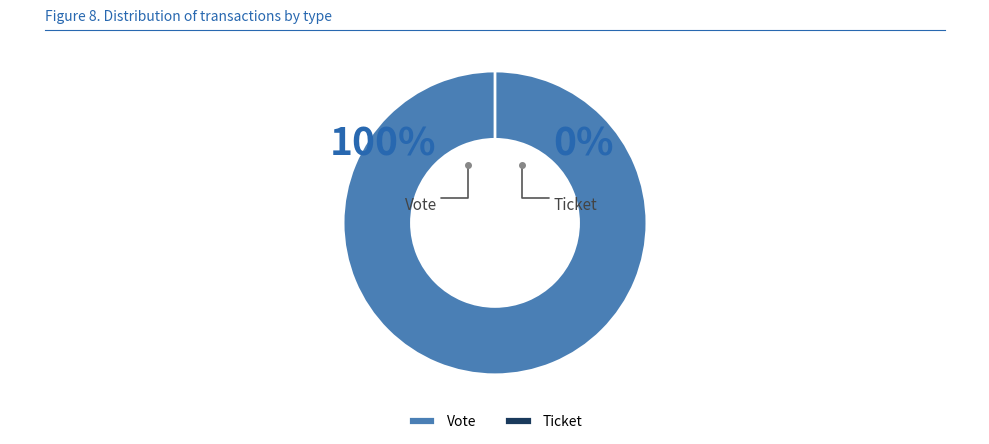

Which slice is the largest?

Vote